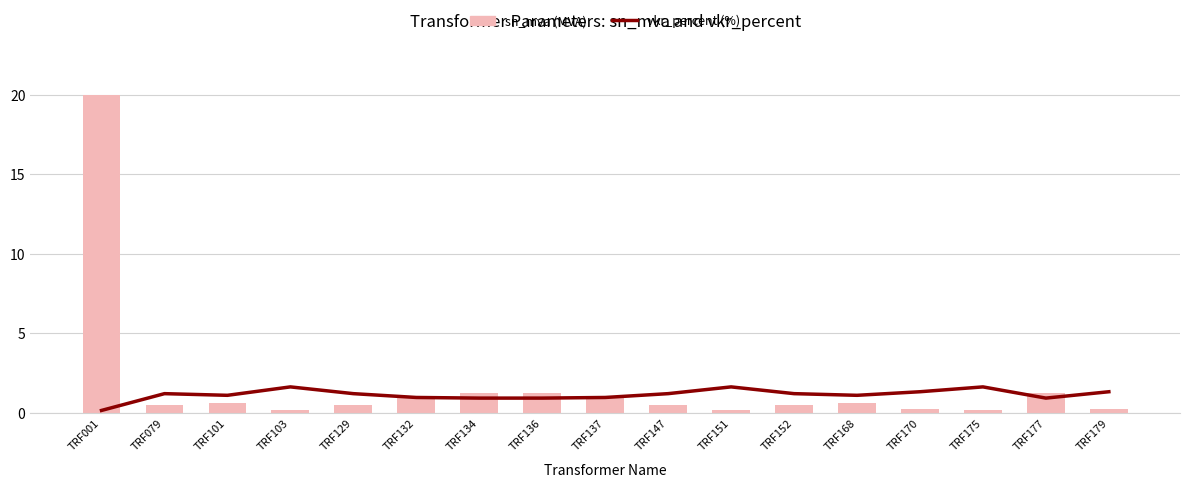

Is it true that sn_mva (MVA) equals 0.4 at TRF137?

False